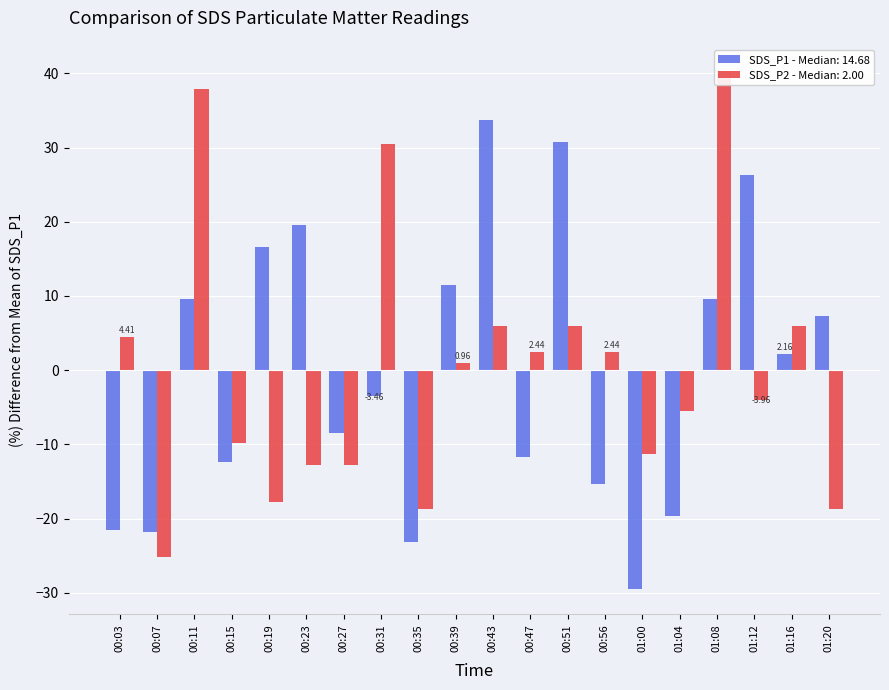

How many distinct data groups are displayed?

2